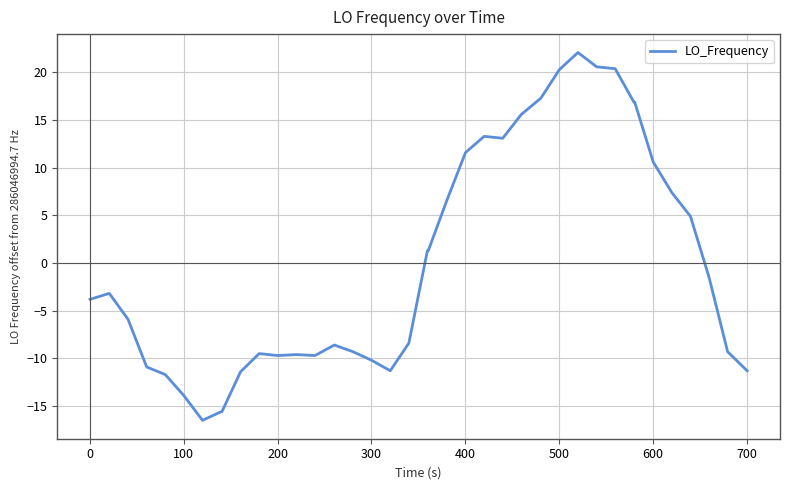

What is the minimum value shown in the chart?

-16.5